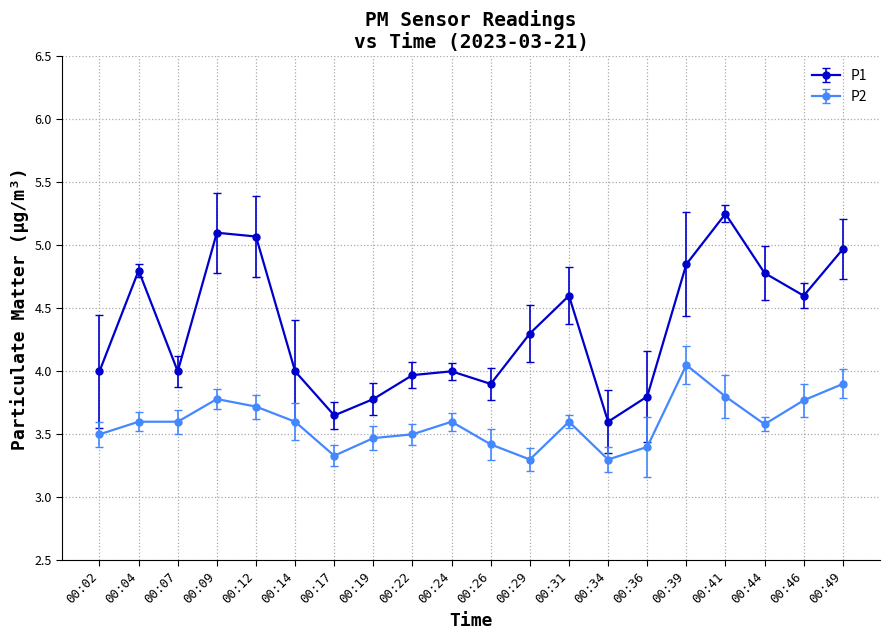

Count the number of data series in this chart.

2